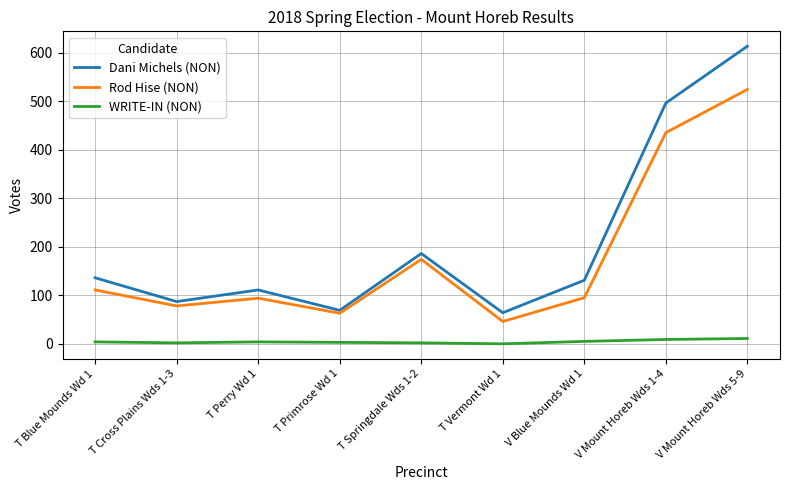

Is this an area chart (filled region under the line)?

No